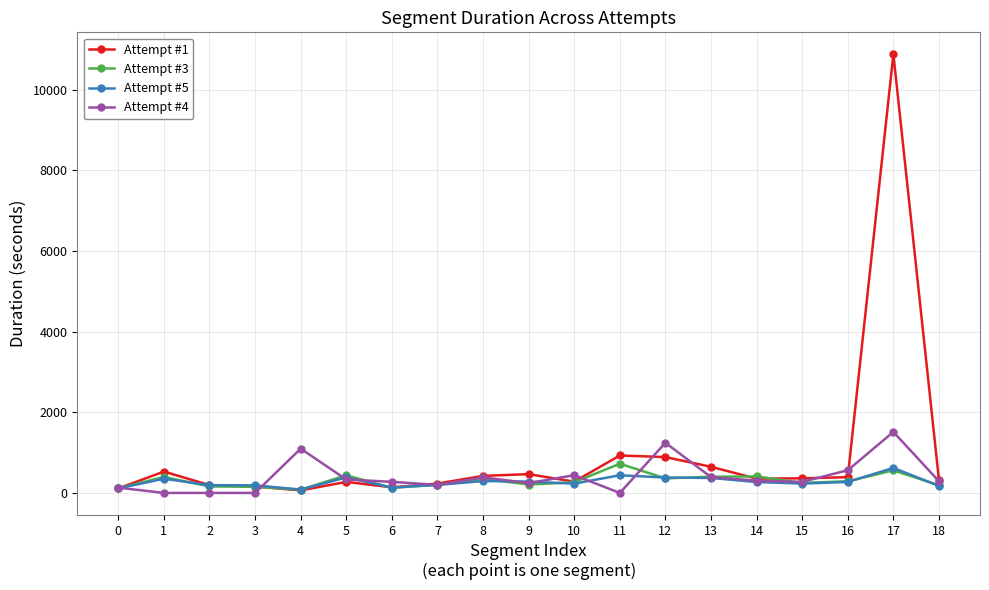

What is the difference between the Attempt #4 values at 7 and 4?

898.2